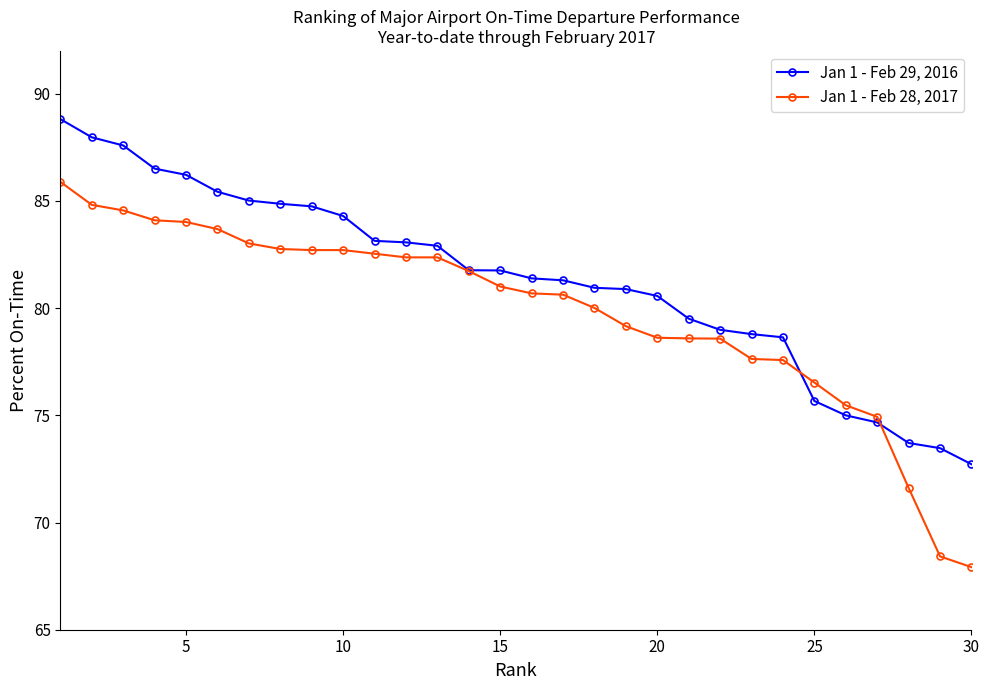

Rank the series by their average value, from lowest to highest.

Jan 1 - Feb 28, 2017, Jan 1 - Feb 29, 2016